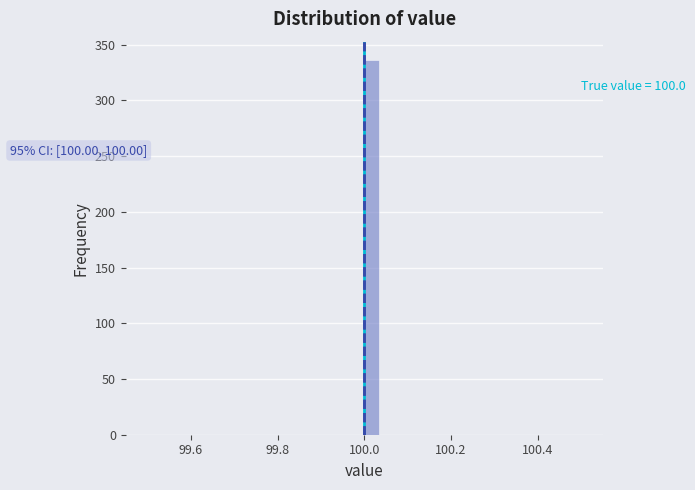

Read against the x-axis, roughly where is the centre of the tallest bar?

100.02